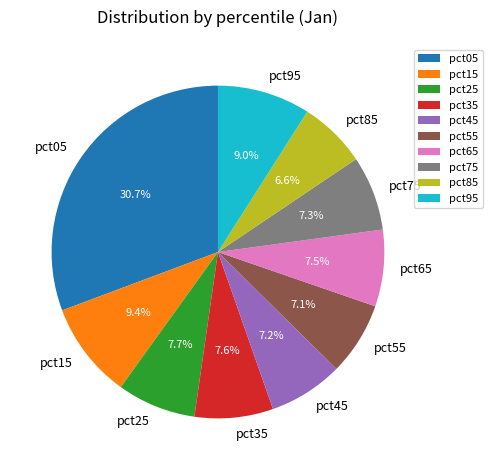

What is the ratio of the value at pct45 to the value at pct05?

0.2